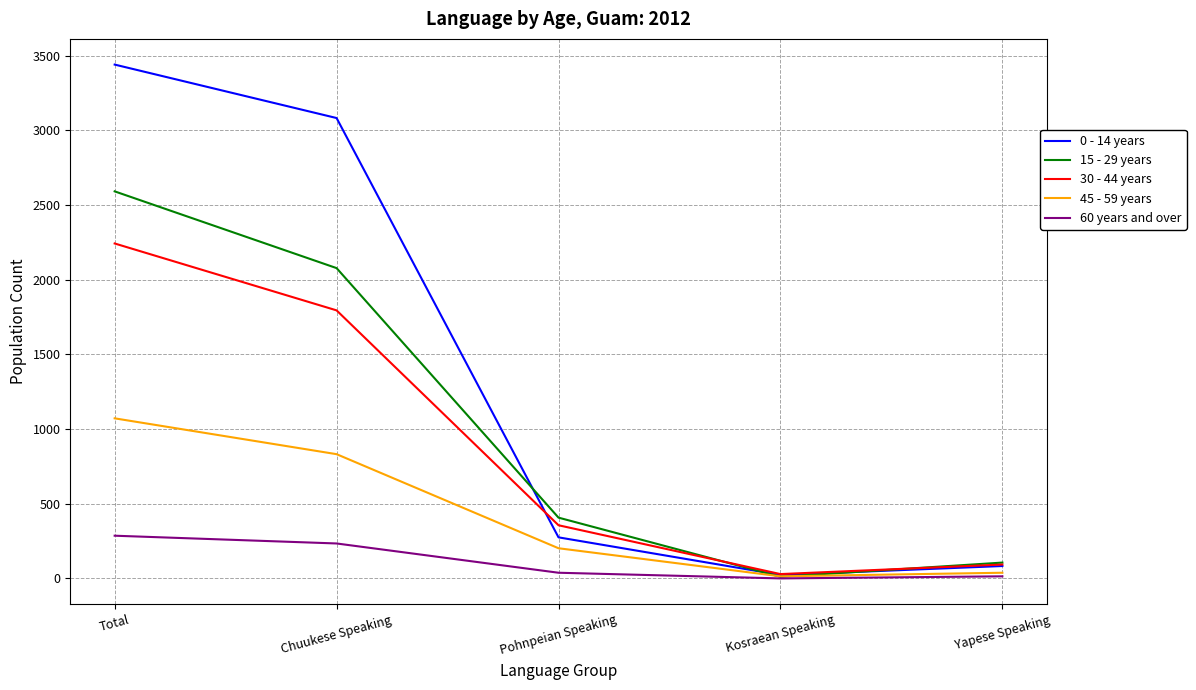

Which category has the highest value across all series?

Total